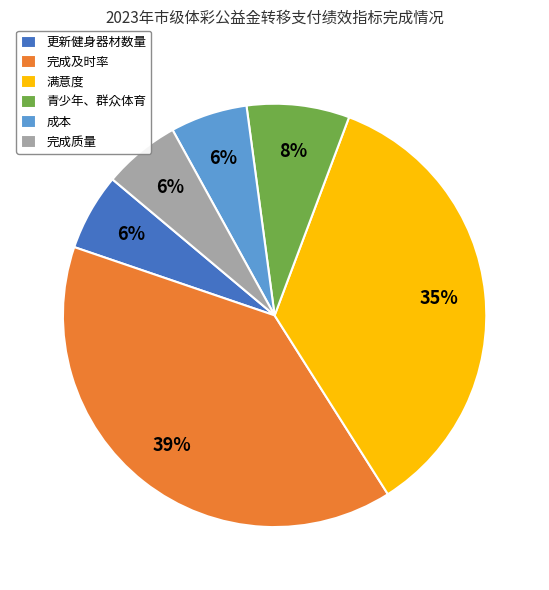

Between 青少年、群众体育 and 完成质量, which is larger?

青少年、群众体育